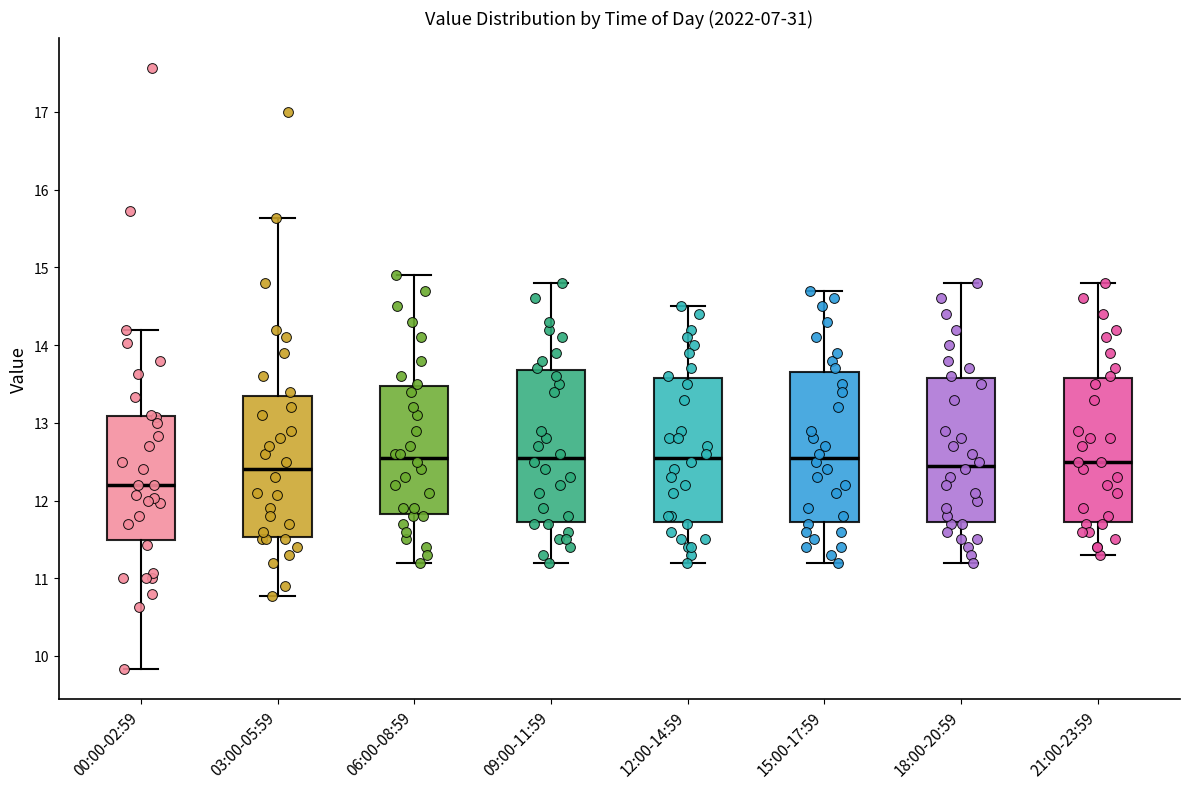

Where does the median line of the box for 21:00-23:59 sit on the y-axis? The values are not printed on the chart, so give them approximately, as read against the axis.

12.5